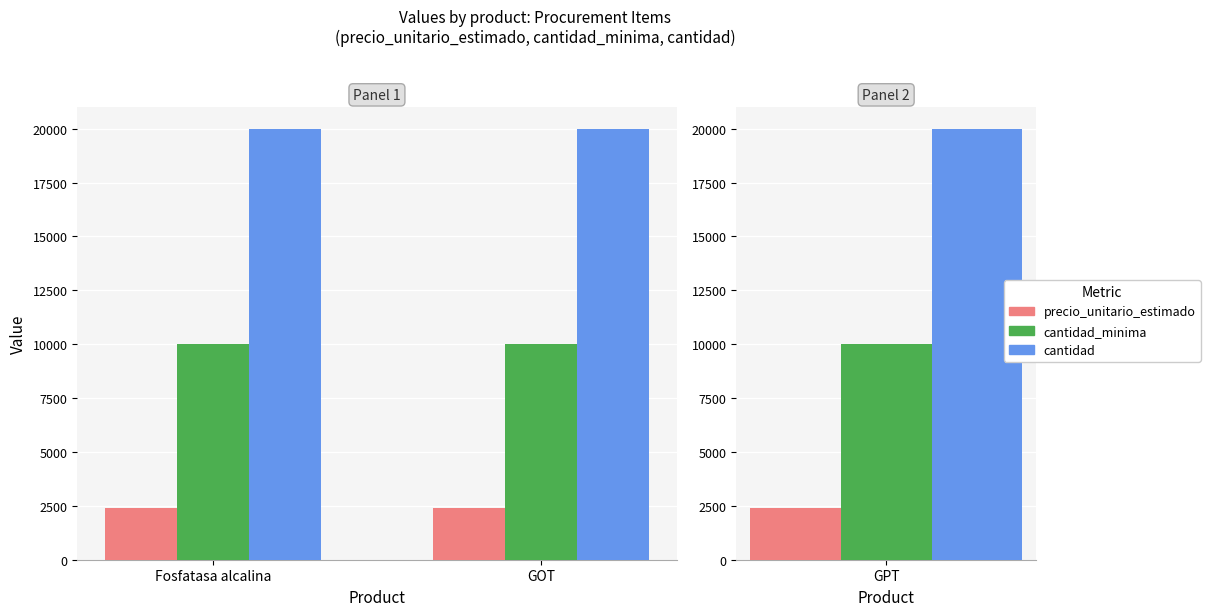

What is the label of the 2nd bar from the left?

GOT